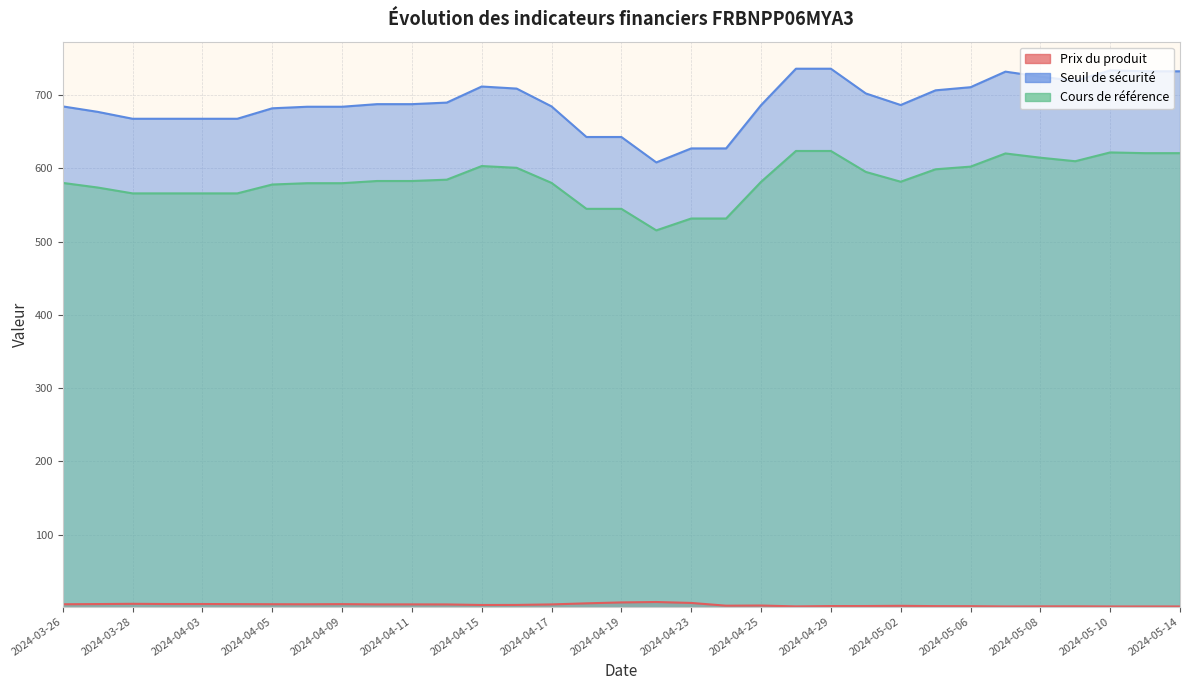

At which label is Prix du produit closest to 5?

2024-03-26